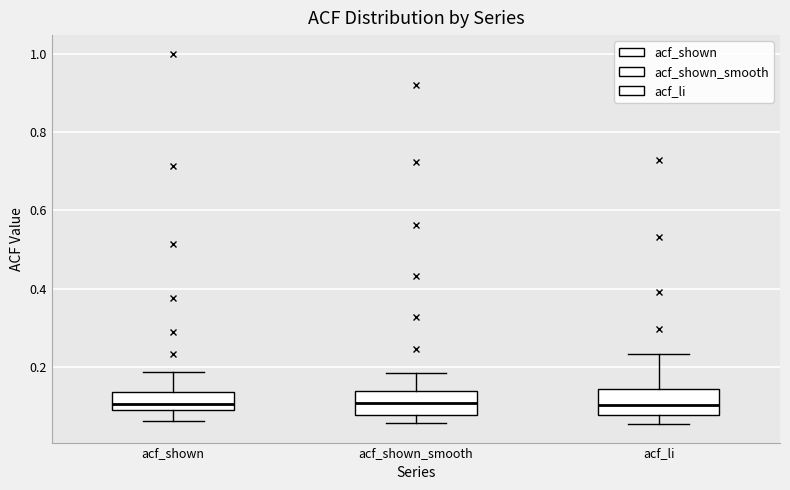

Where does the upper whisker of the box for acf_li end on the y-axis? The values are not printed on the chart, so give them approximately, as read against the axis.

0.24